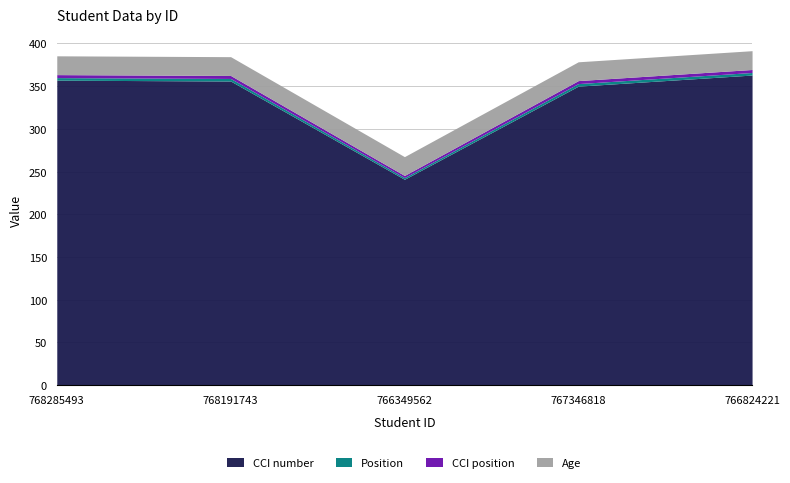

The value of Position at 768285493 is 3.0. True or false?

True